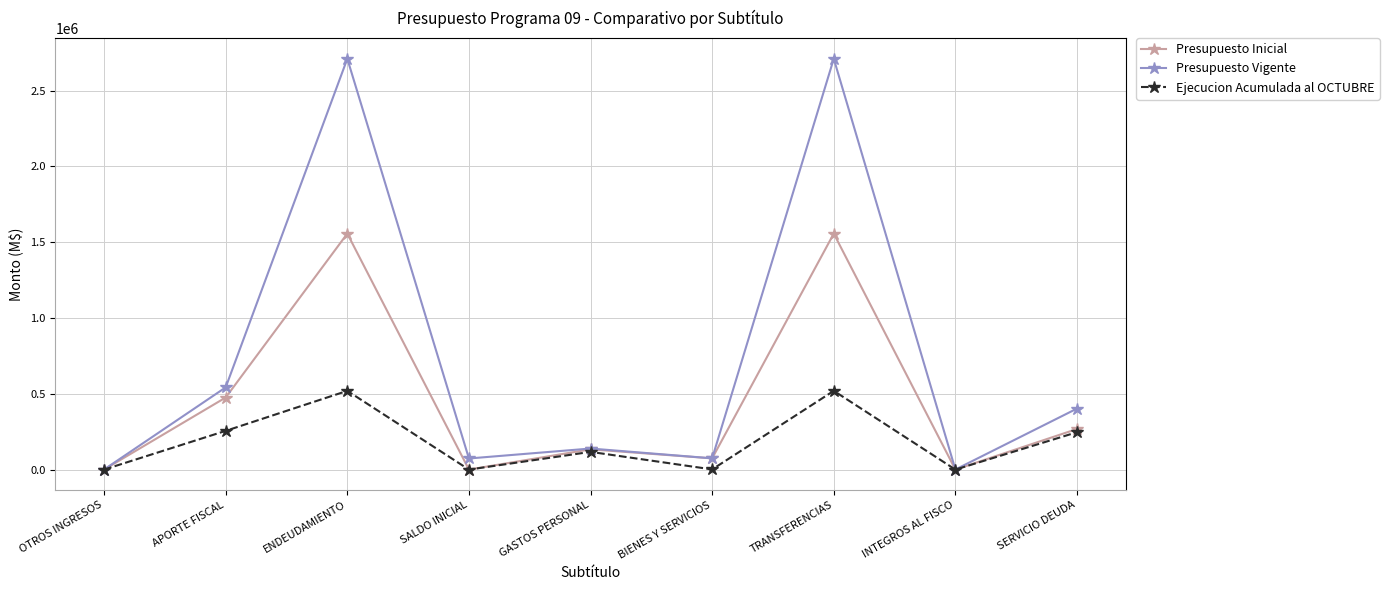

What is the difference between the highest and lowest values at ENDEUDAMIENTO?

2191272